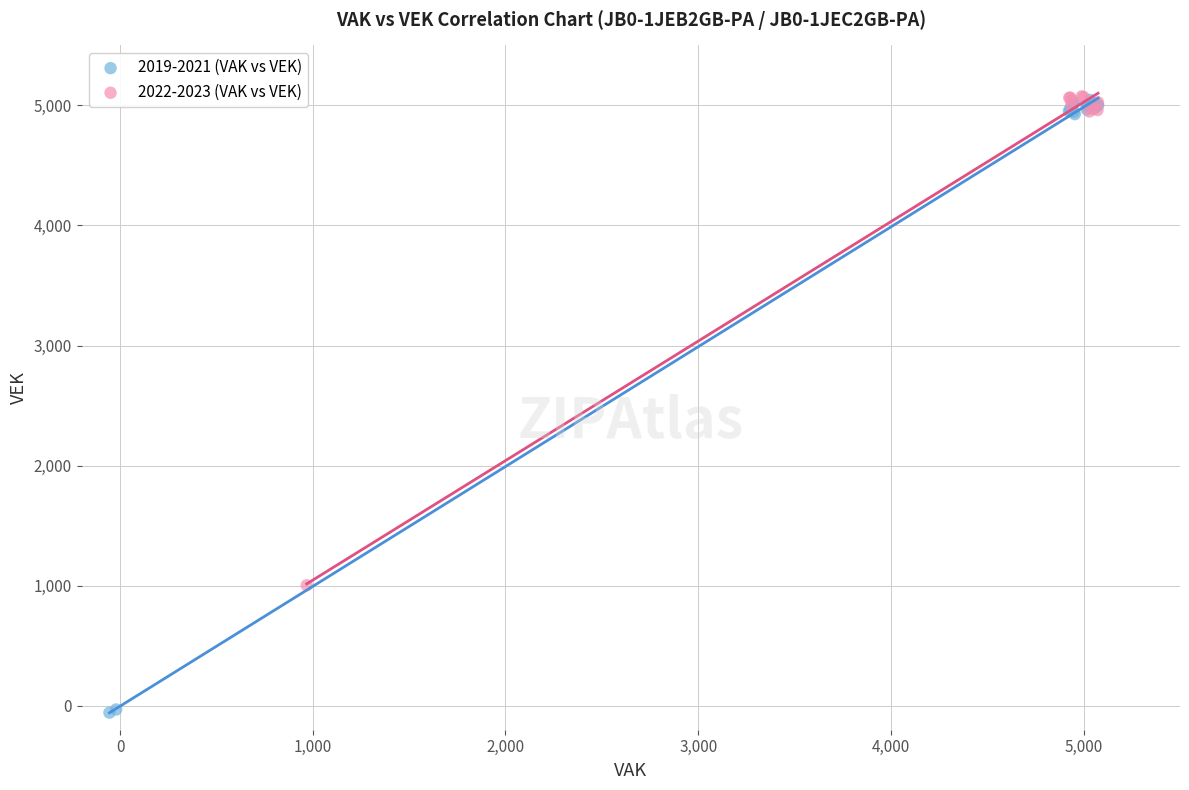

What are all the series names shown in the legend?

2019-2021 (VAK vs VEK), 2022-2023 (VAK vs VEK)